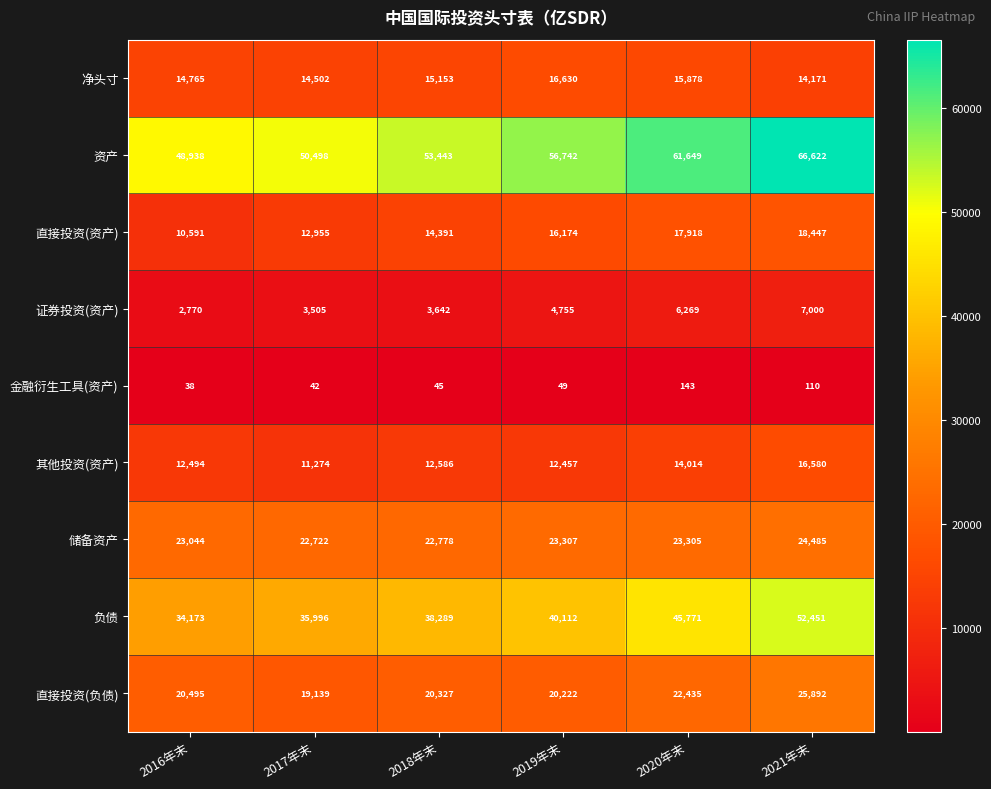

The 直接投资(负债) series shows 22435 at 2020年末. True or false?

True